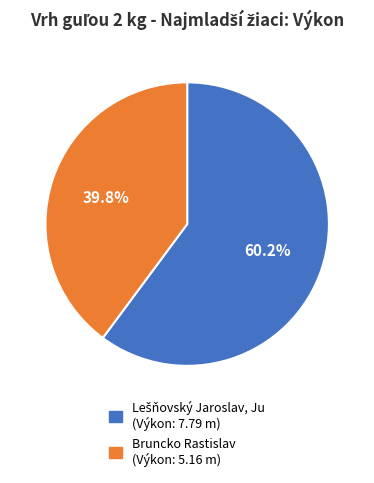

How much of the chart is everything except Bruncko Rastislav?

60.2%